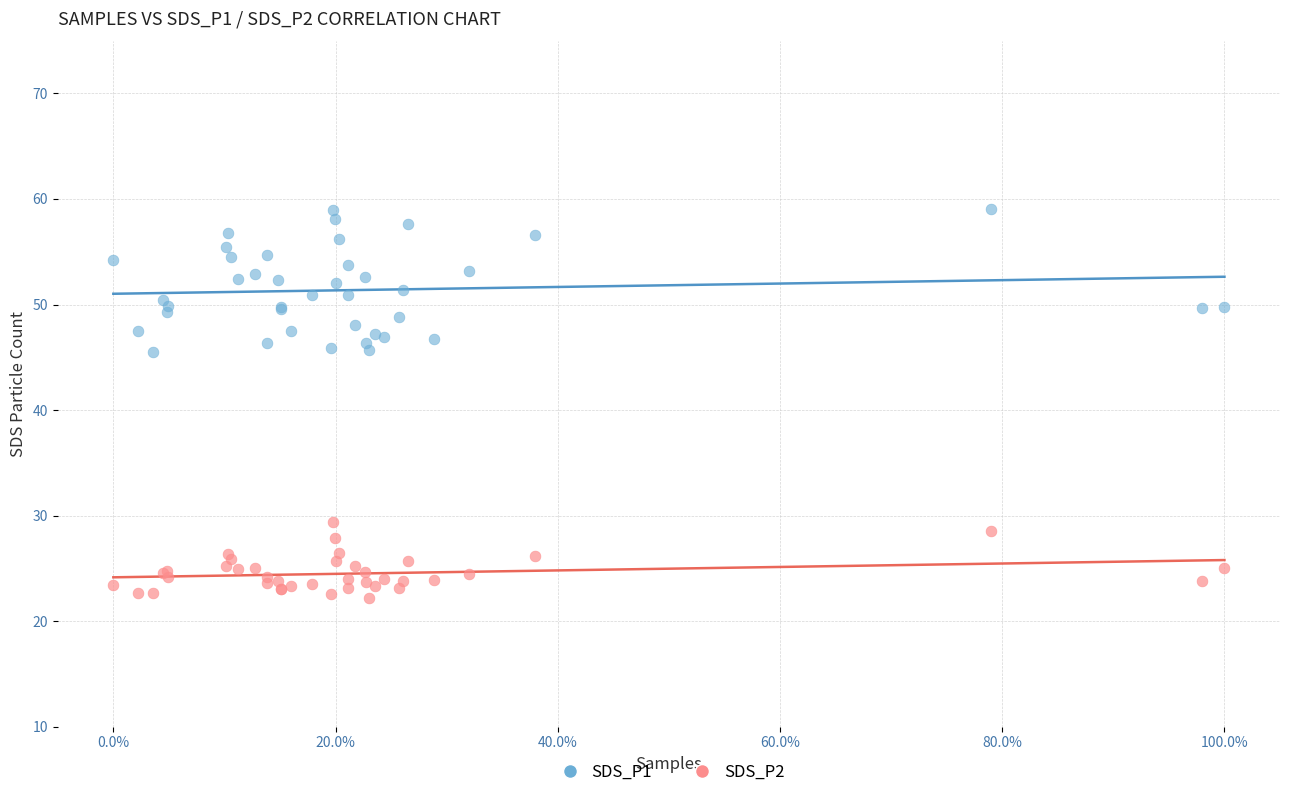

Which series reaches the minimum Y coordinate?

SDS_P2